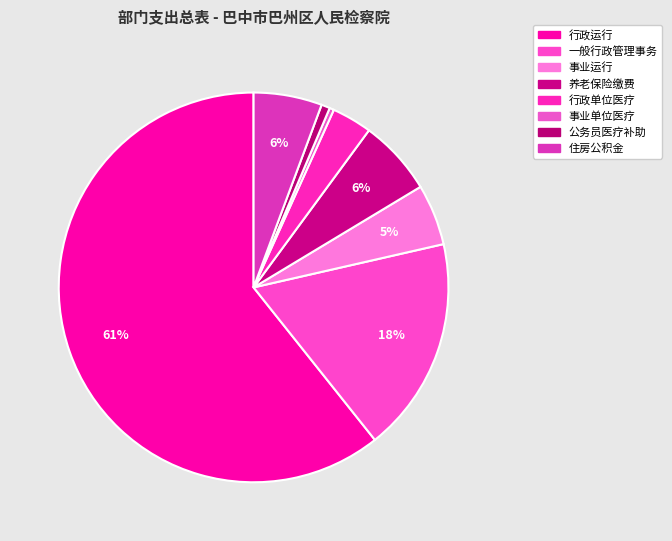

To the nearest percent, what is the average slice percentage?

12%